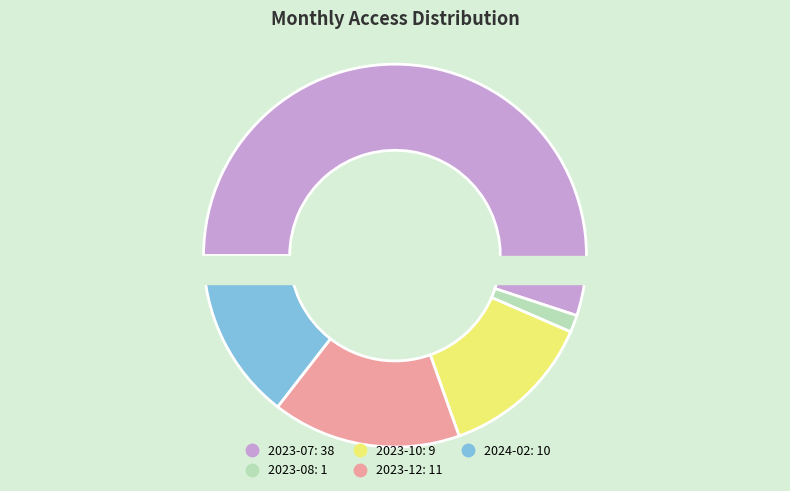

To the nearest percent, what is the combined percentage of 2024-02 and 2023-07?

70%